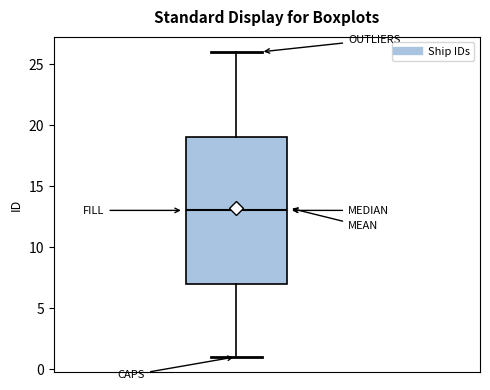

Where does the median line of the box sit on the y-axis? The values are not printed on the chart, so give them approximately, as read against the axis.

13